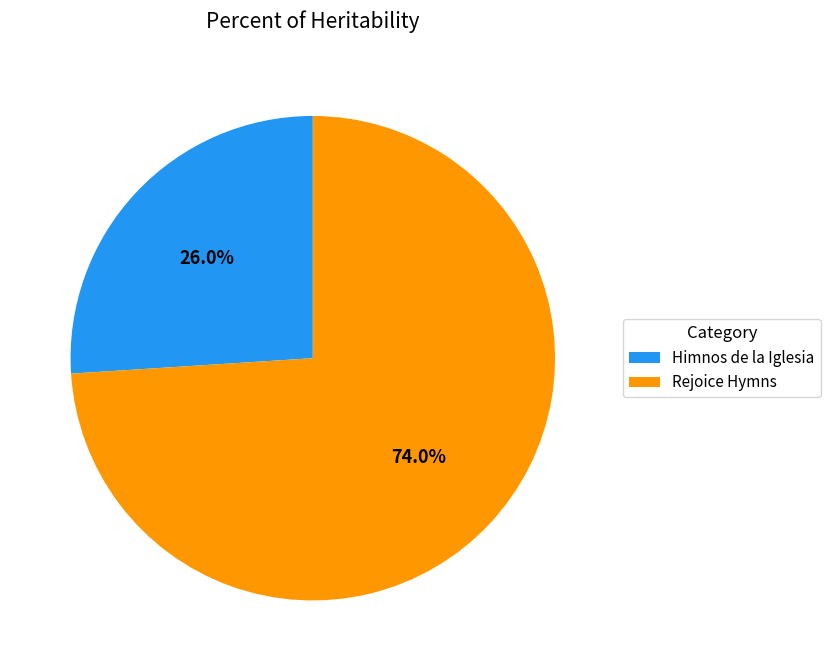

Is it true that Rejoice Hymns is 74% of the pie?

True